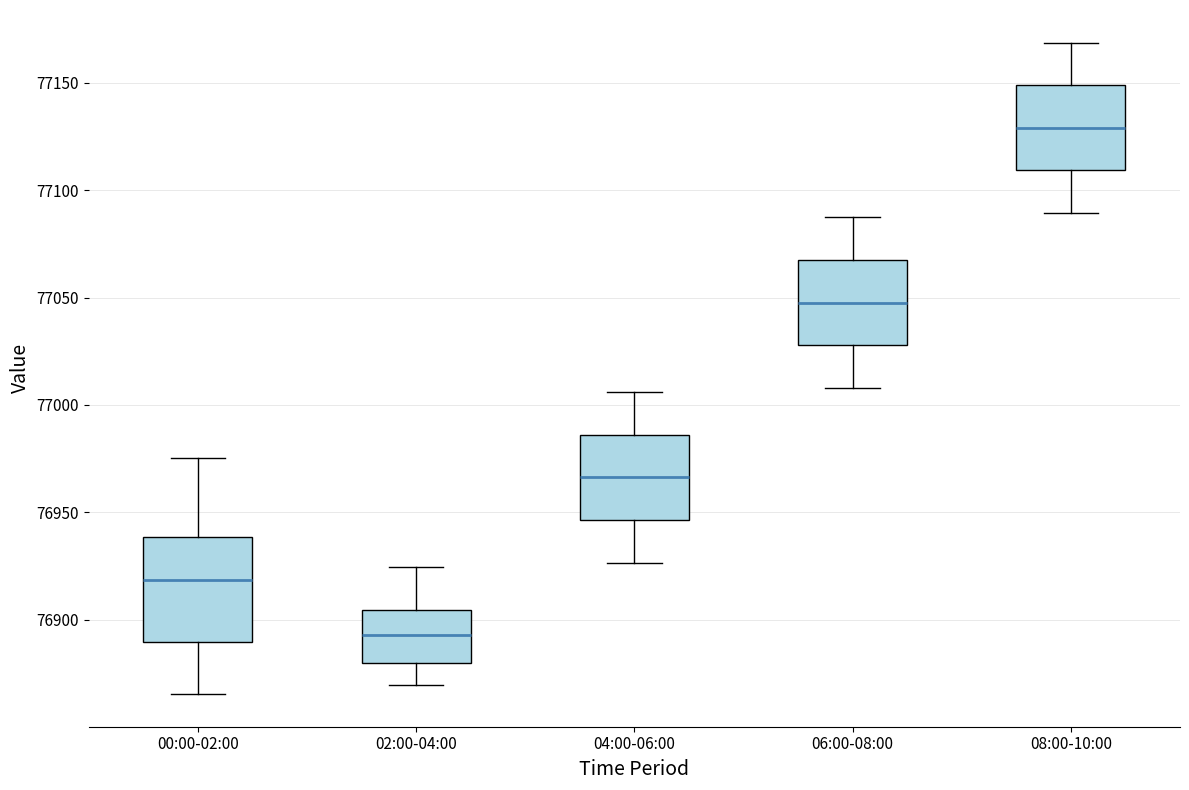

Which box is the tallest, from its lower edge to its upper edge?

00:00-02:00